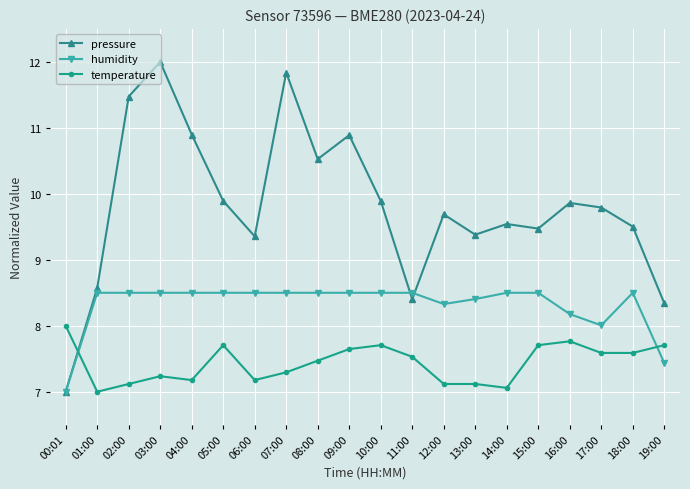

What is the sum of the pressure values at 08:00 and 14:00?

20.1